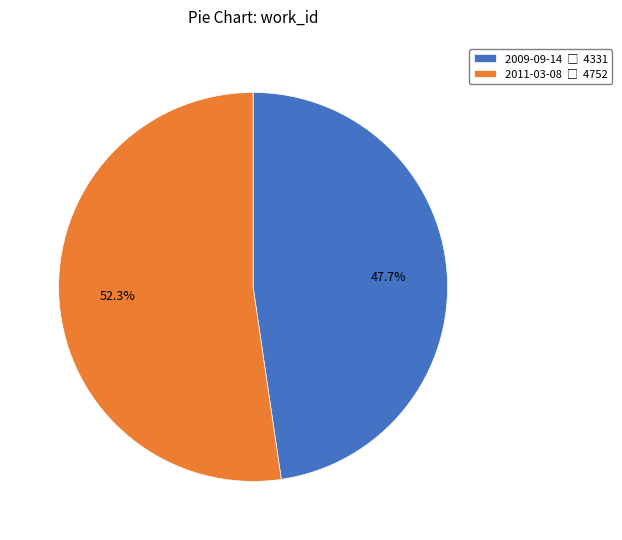

Is it true that 2009-09-14 is 48% of the pie?

True